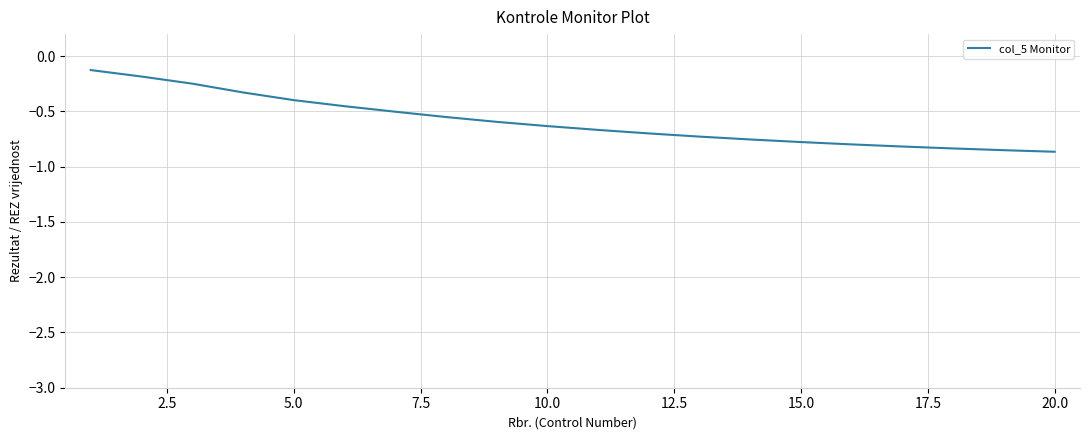

What is the difference between the maximum and minimum values?

0.7